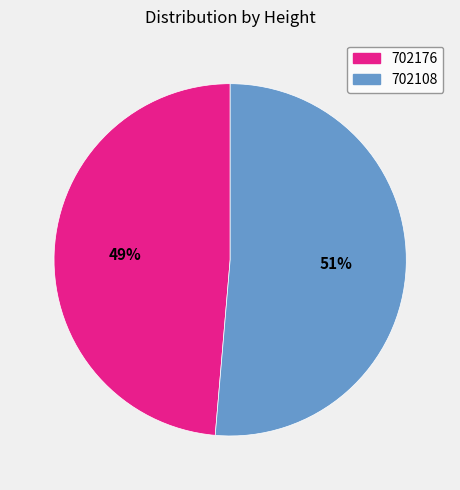

What percentage is the 702108 slice, to the nearest percent?

51%